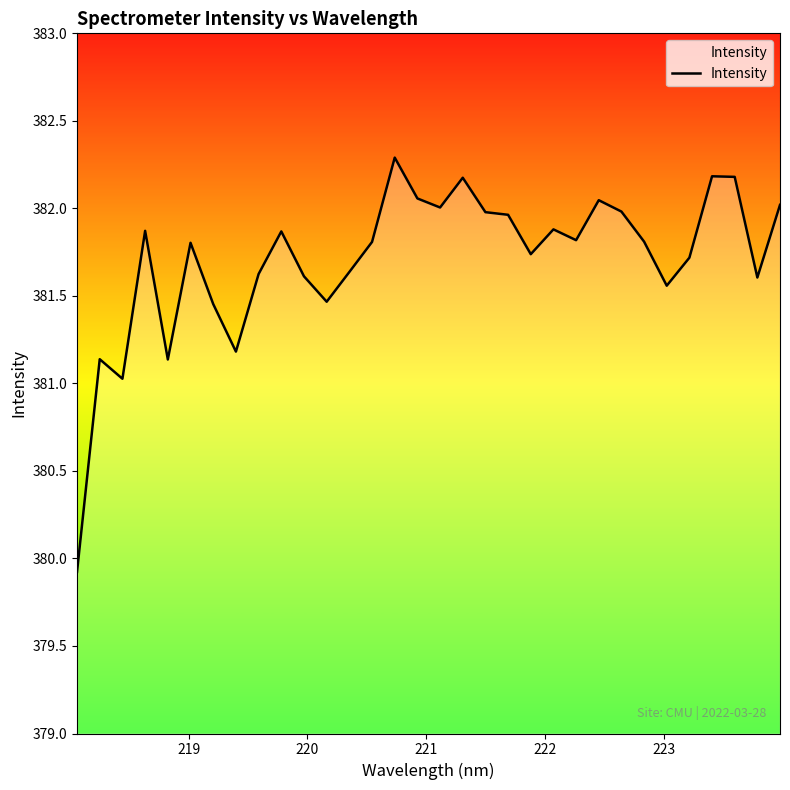

What is the maximum value shown in the chart?

382.3